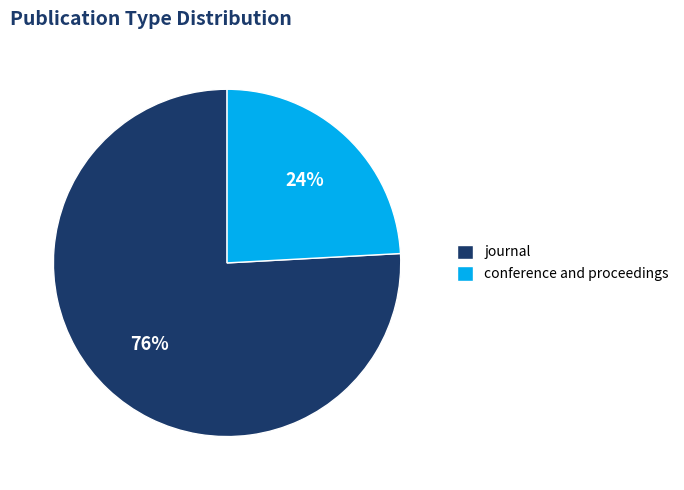

Which category accounts for the majority?

journal